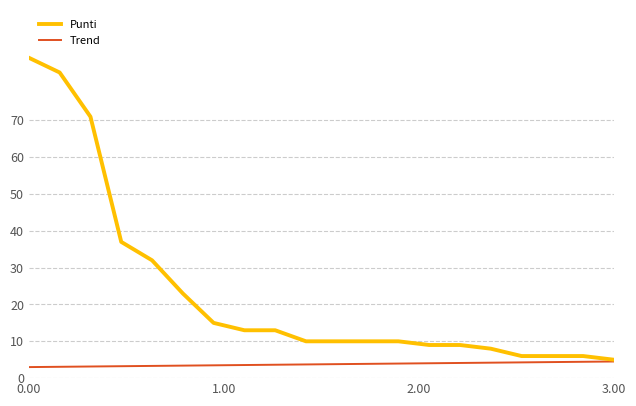

List the series in order of their peak value, highest first.

Punti, Trend